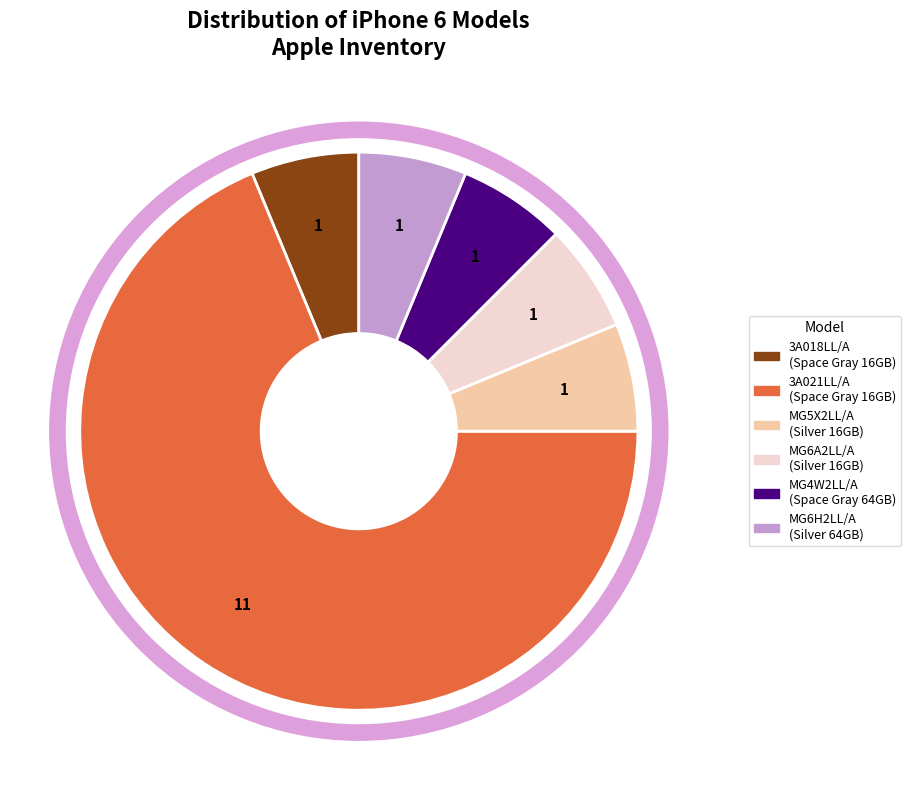

Is there any slice that represents more than half of the pie?

Yes